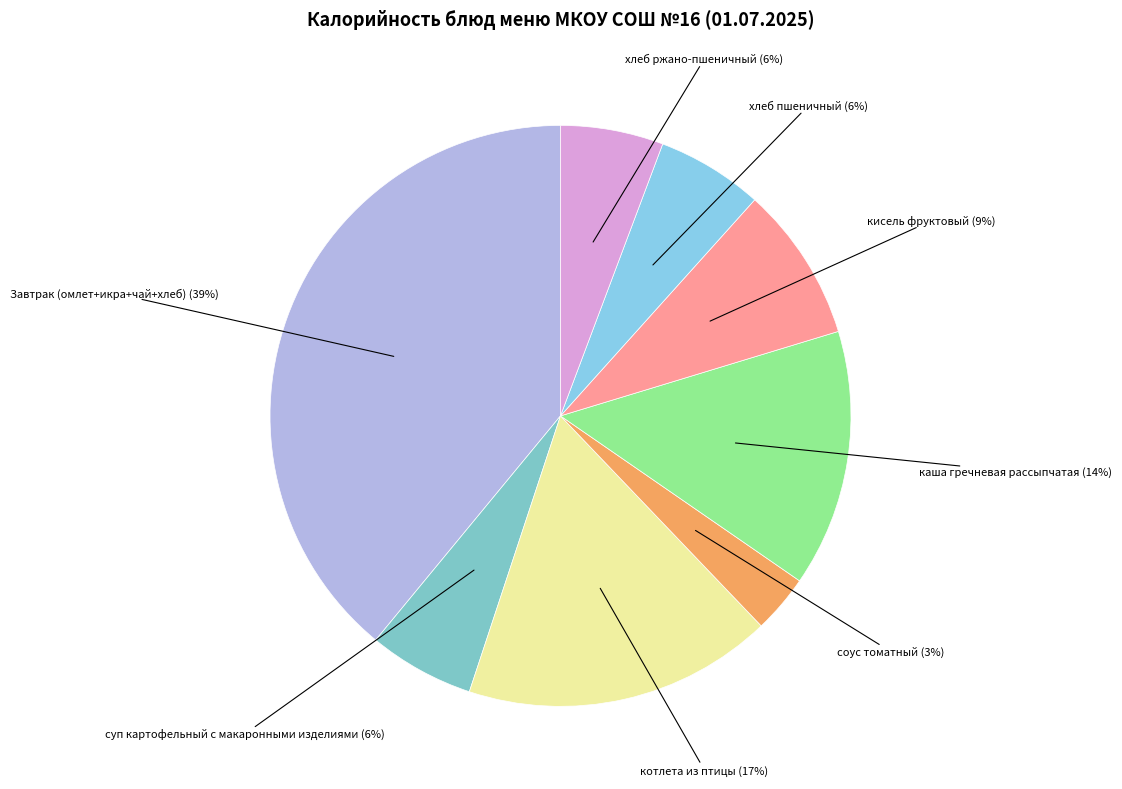

Between котлета из птицы and кисель фруктовый, which is larger?

котлета из птицы